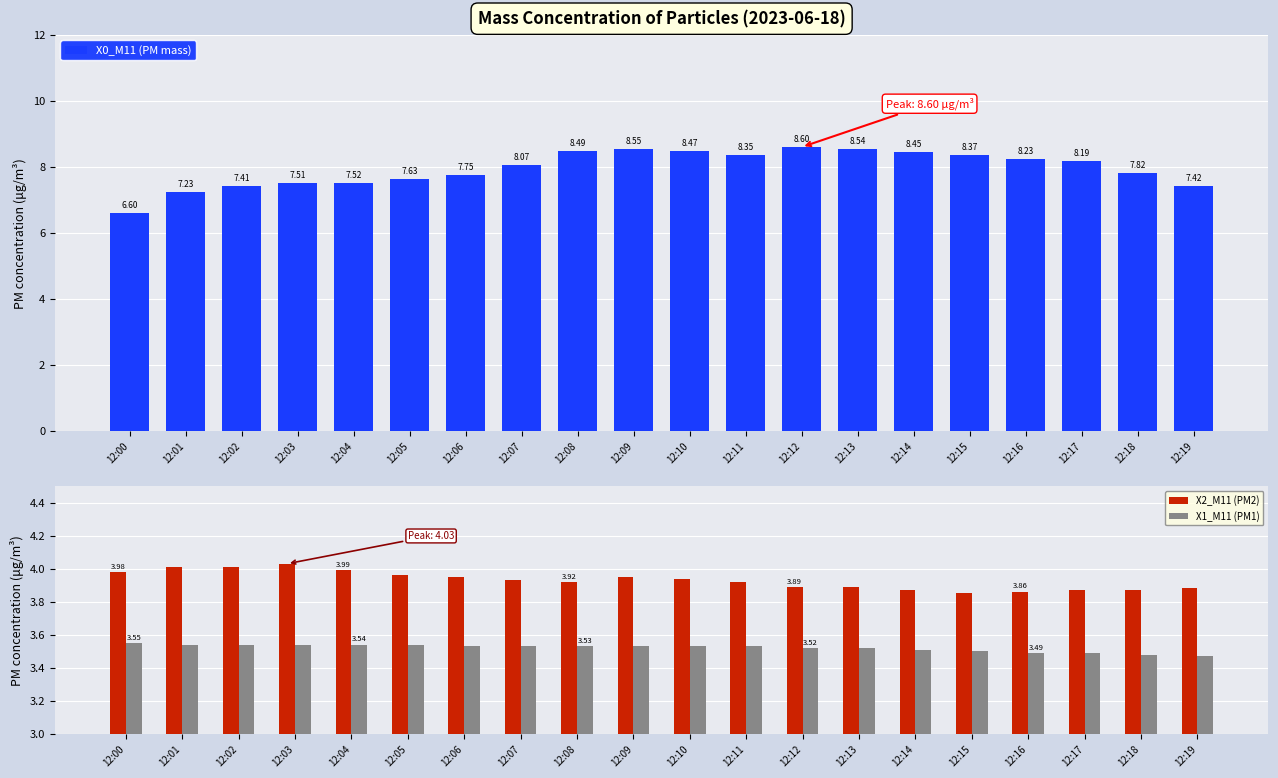

Reading left to right, transcribe all the data shown in this chart.

X0_M11 (PM mass): 6.6	7.2	7.4	7.5	7.5	7.6	7.8	8.1	8.5	8.6	8.5	8.3	8.6	8.5	8.4	8.4	8.2	8.2	7.8	7.4
X2_M11 (PM2): 4.0	4.0	4.0	4.0	4.0	4.0	4.0	3.9	3.9	4.0	3.9	3.9	3.9	3.9	3.9	3.9	3.9	3.9	3.9	3.9
X1_M11 (PM1): 3.5	3.5	3.5	3.5	3.5	3.5	3.5	3.5	3.5	3.5	3.5	3.5	3.5	3.5	3.5	3.5	3.5	3.5	3.5	3.5